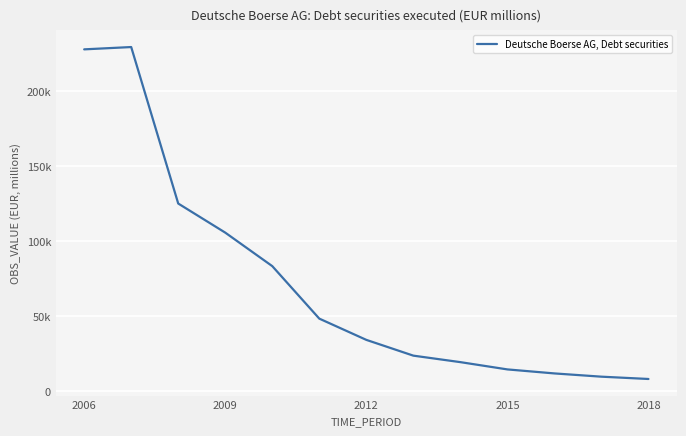

Does the chart display data point markers on the line(s)?

No